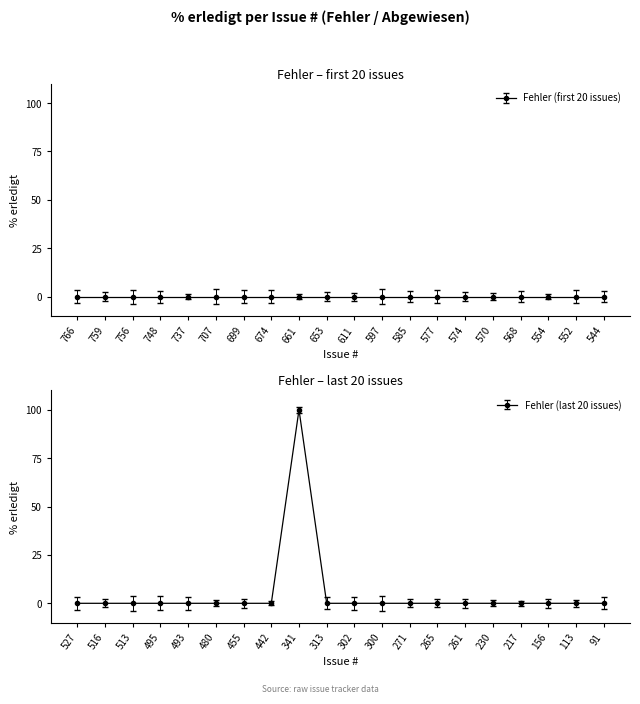

The chart shows a value of 0 at 442. True or false?

True